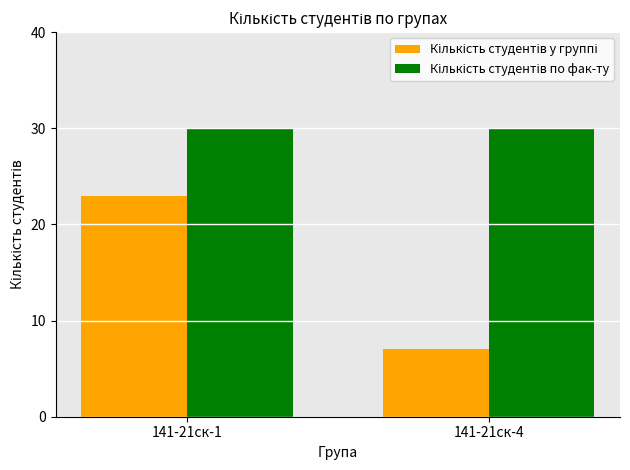

What is the total value across all series at 141-21ск-1?

53